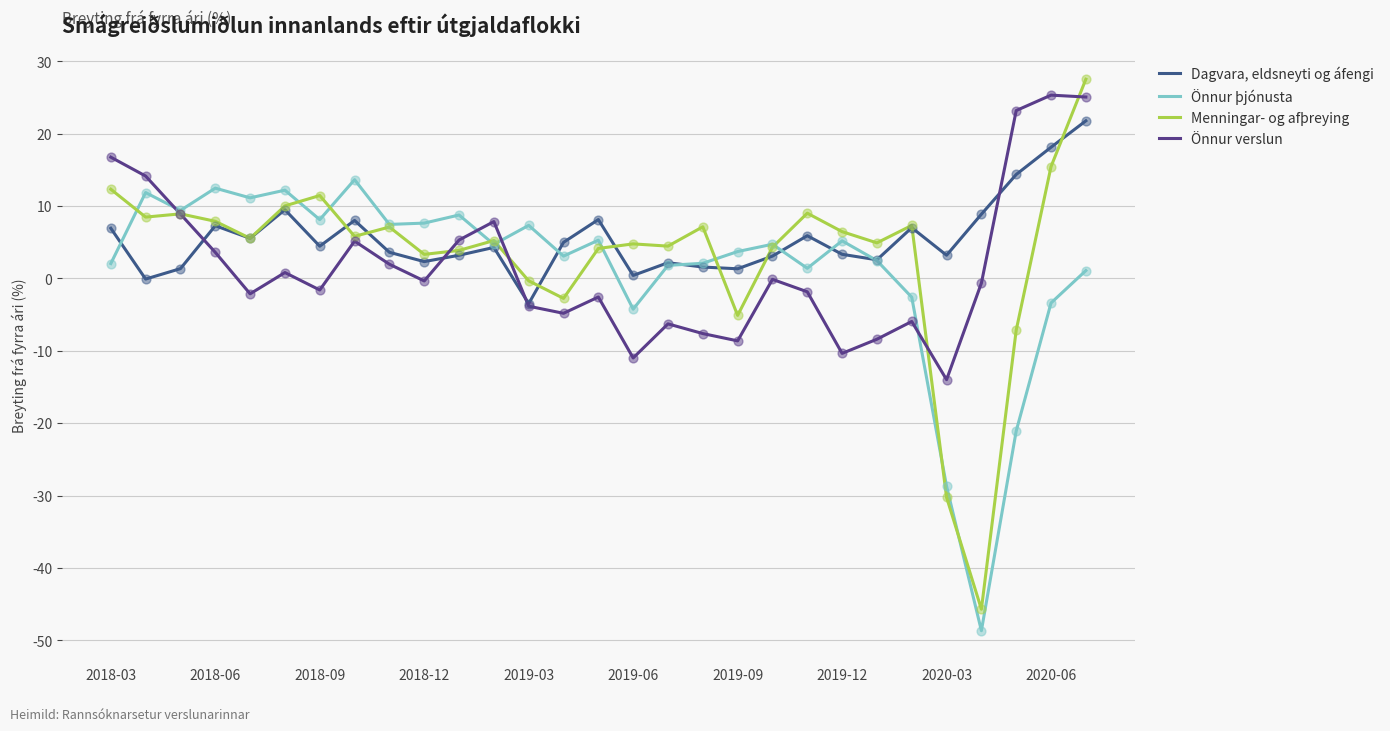

What is the smallest value displayed?

-48.7